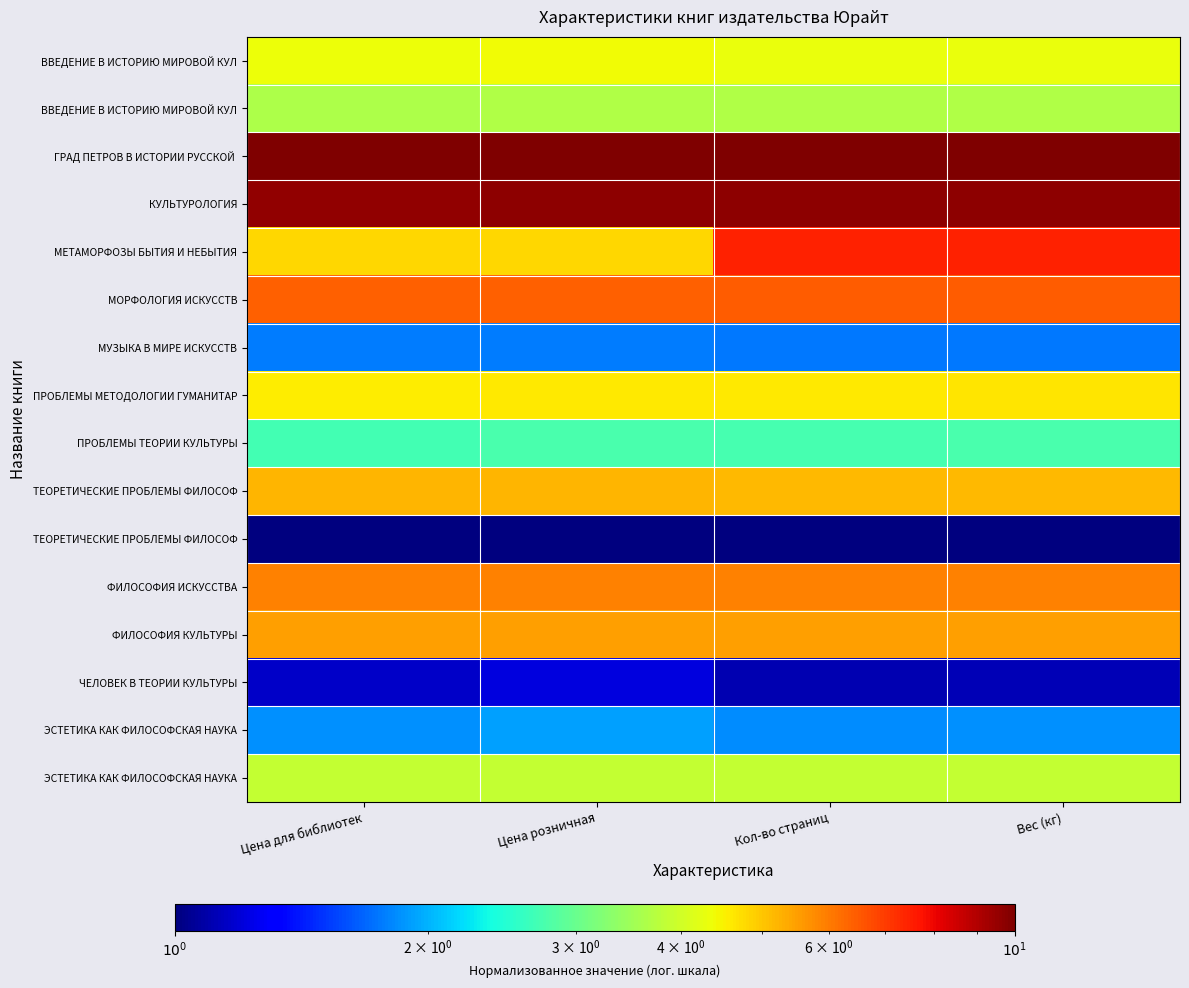

What is the spread (max minus min) of values at Цена розничная?

9.0